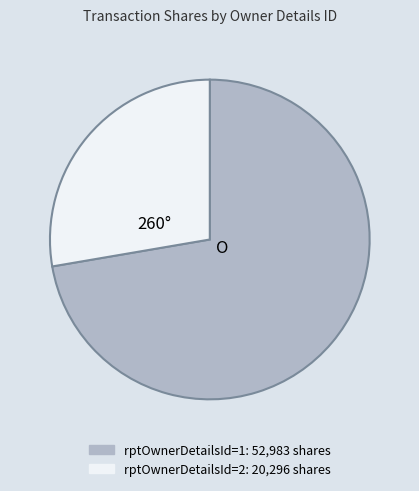

Is there a majority slice in this chart?

Yes